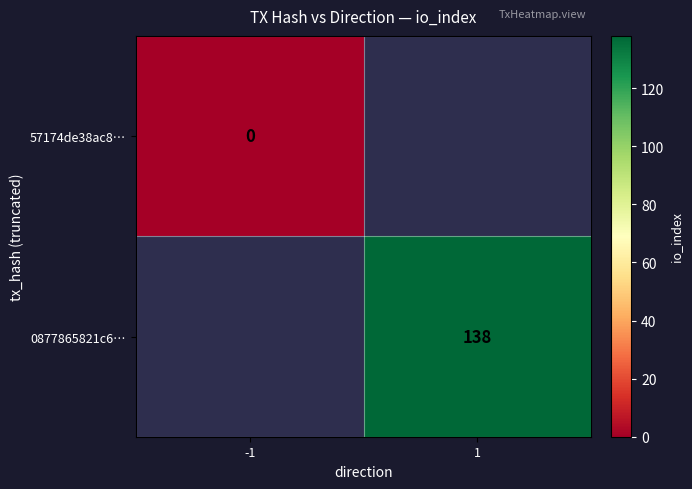

Is it true that 0877865821c6… equals 238 at 1?

False